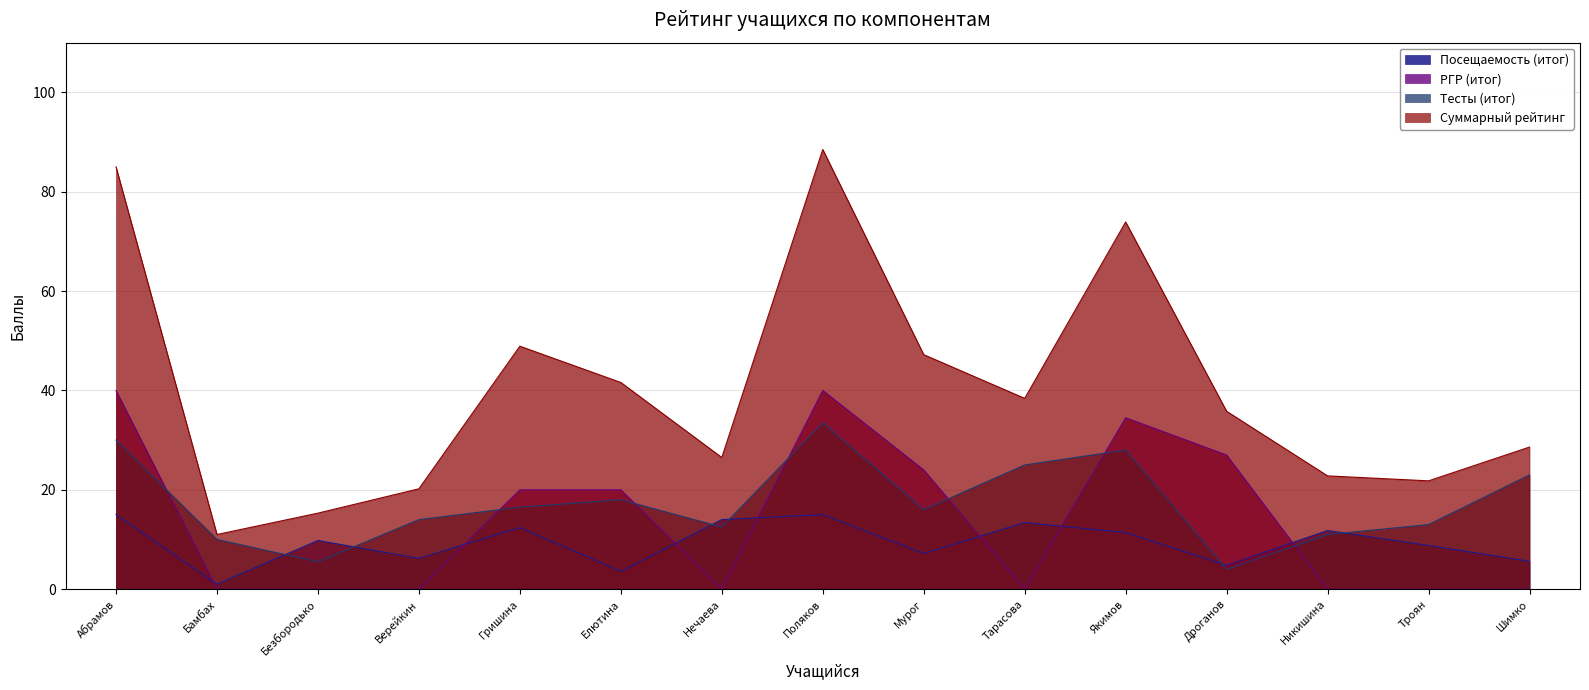

Where is Суммарный рейтинг nearest to the value 49?

Гришина